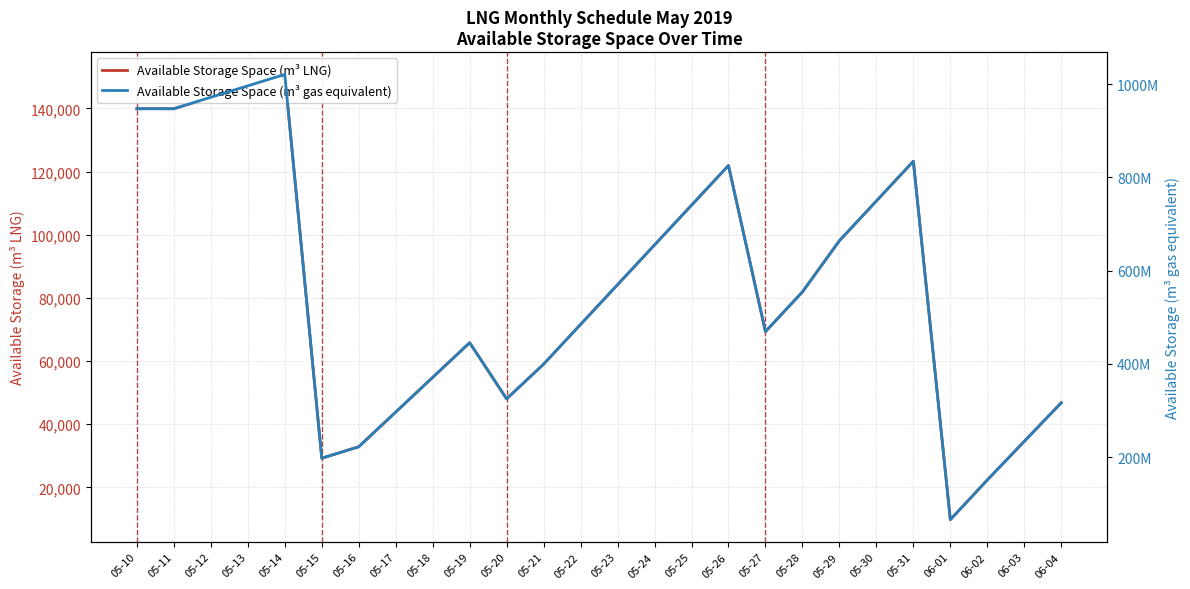

Rank the series by their average value, from highest to lowest.

Available Storage Space (m³ gas equivalent), Available Storage Space (m³ LNG)